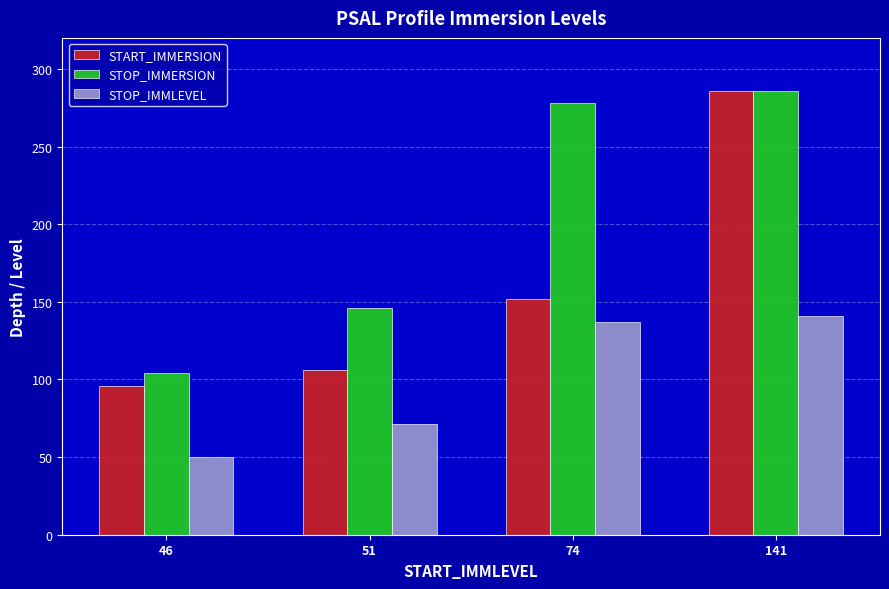

Reading left to right, extract all data points from this chart.

START_IMMERSION: 96.0	106.0	152.0	286.0
STOP_IMMERSION: 104.0	146.0	278.0	286.0
STOP_IMMLEVEL: 50.0	71.0	137.0	141.0